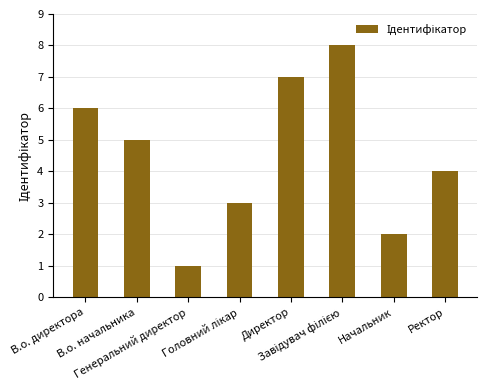

What is the maximum value shown in the chart?

8